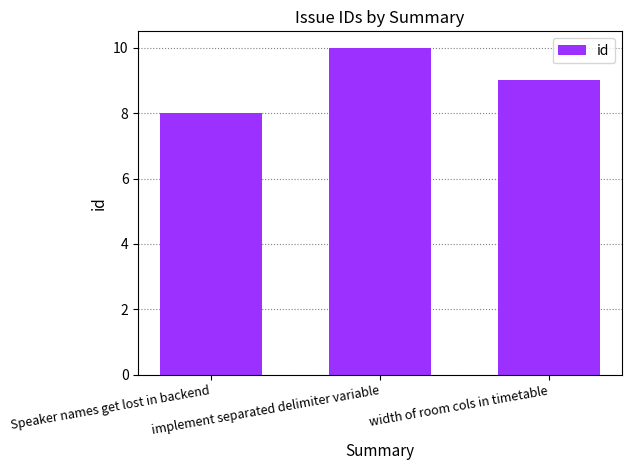

What is the difference between the maximum and minimum values?

2